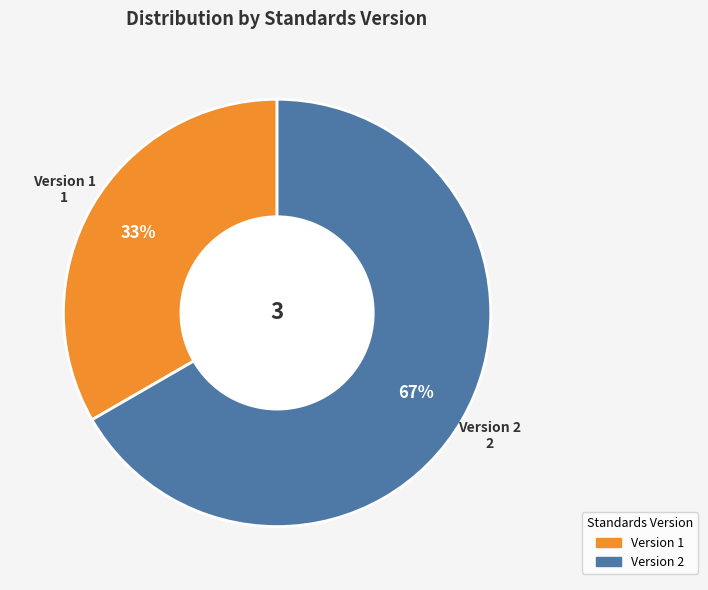

Does any single category account for the majority?

Yes